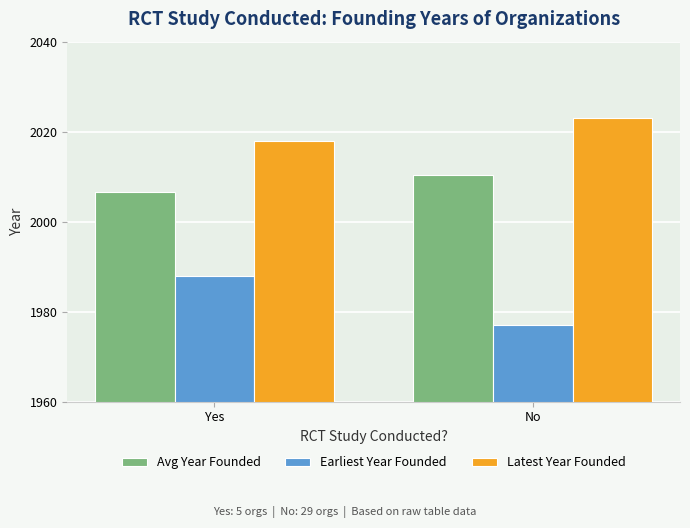

What is the label of the 2nd bar from the right?

Yes